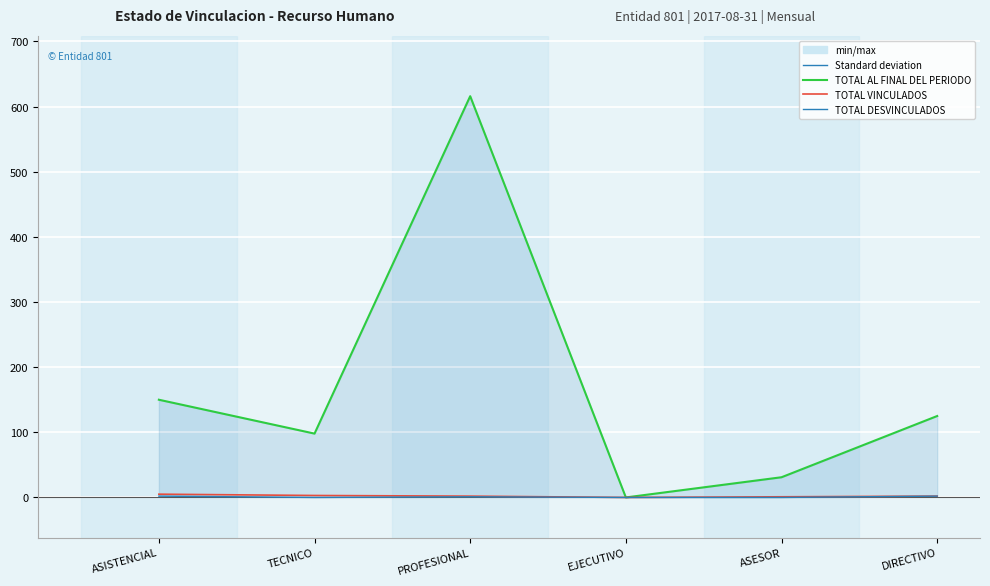

At which label does TOTAL FUNCIONARIOS VINCULADOS first exceed 2?

ASISTENCIAL